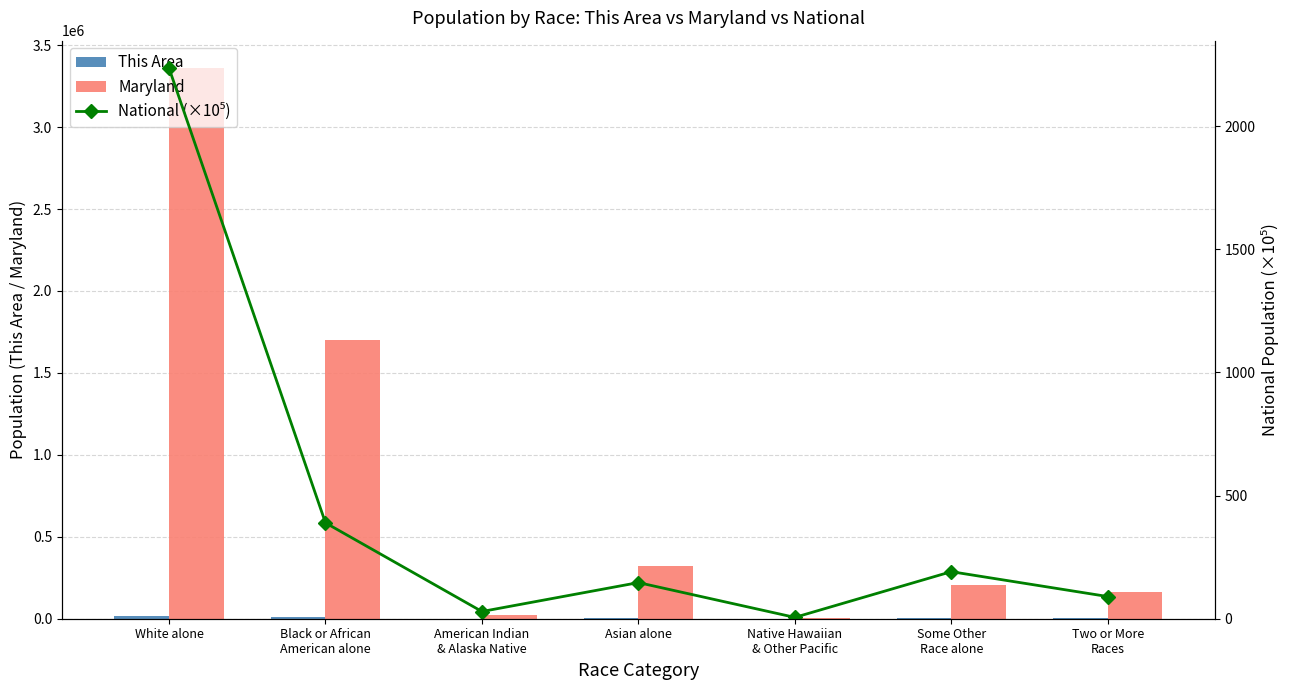

Which label corresponds to the largest value in the chart?

White alone